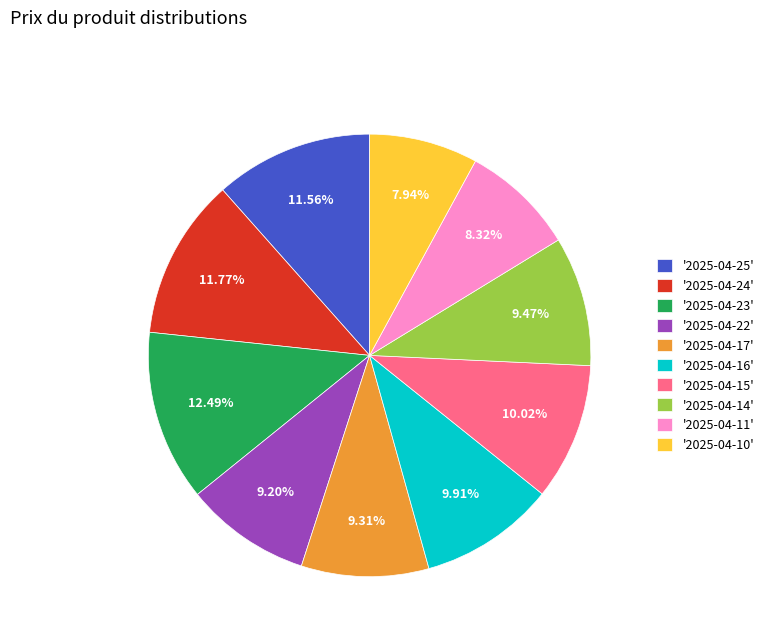

Combined, do '2025-04-24' and '2025-04-23' account for over 50%?

No